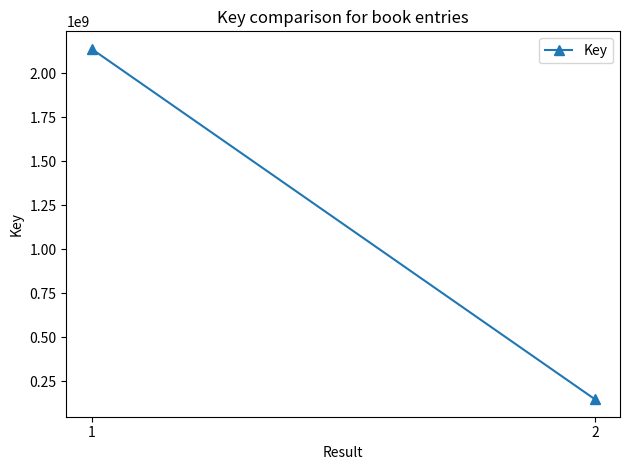

How many values are between 148307221 and 2137701211?

2